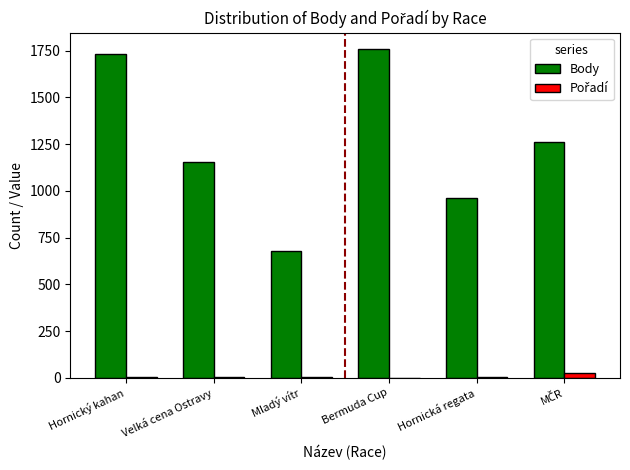

Which series has the largest total across all categories?

Body